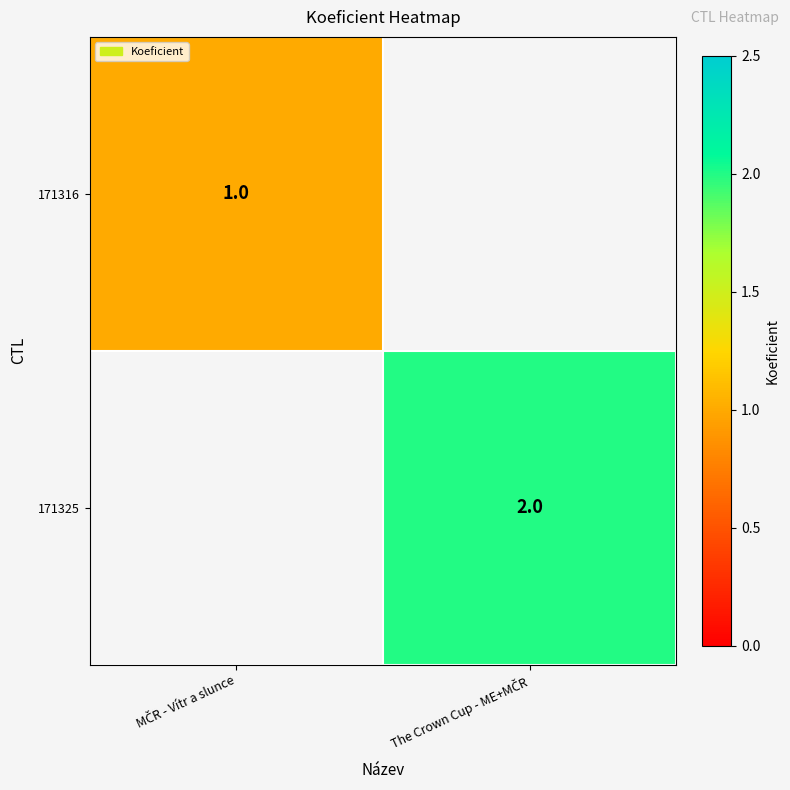

Which category has the lowest value in the 171316 series?

MČR - Vítr a slunce